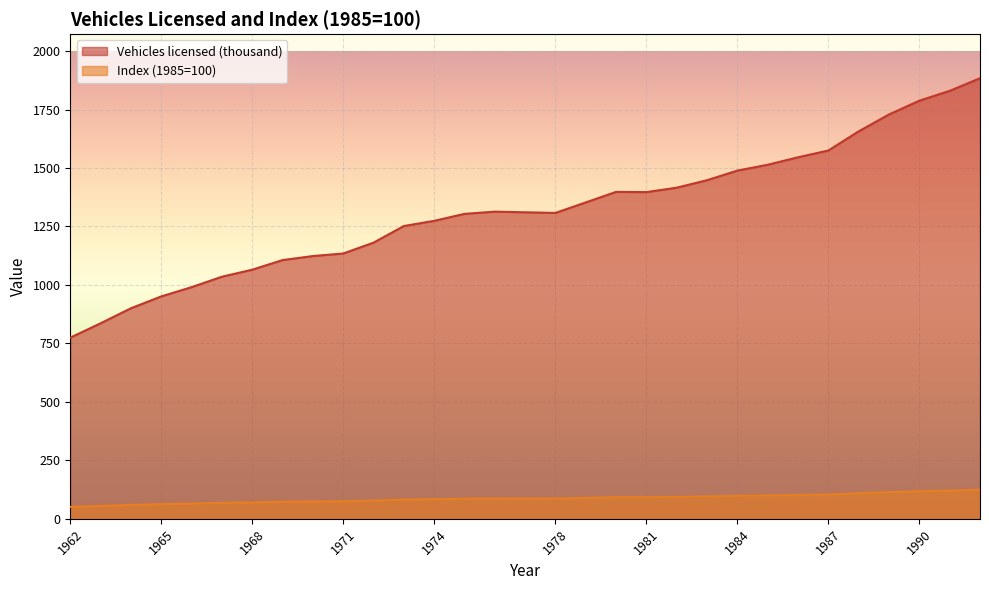

What is the value of the Index (1985=100) point at the 29th from the left?

120.9